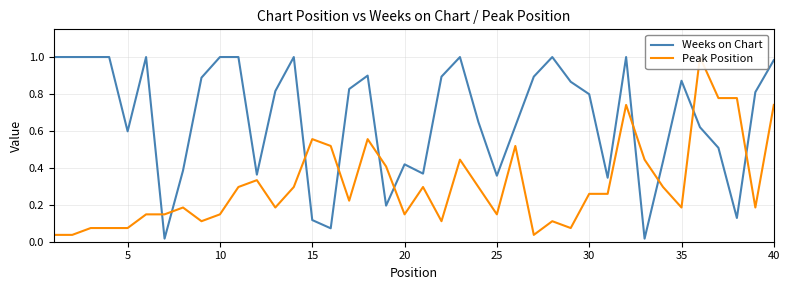

What is the value of the Peak Position point at the 6th from the left?

0.1